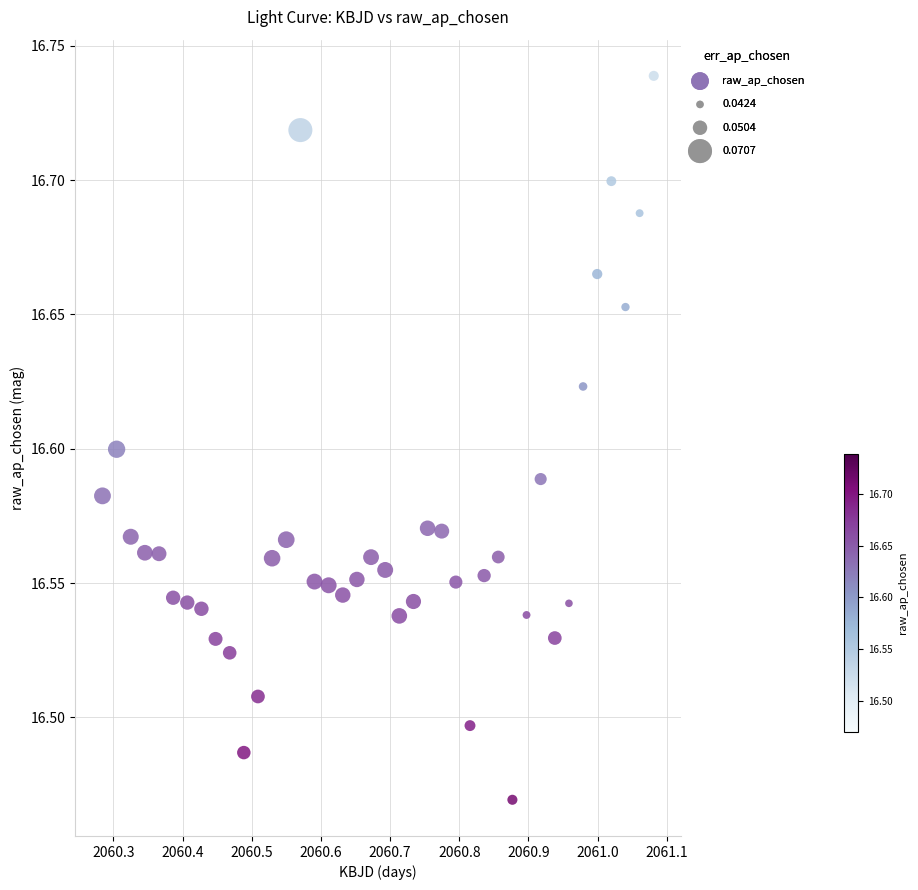

What is the range of Y values (max minus min)?

0.3